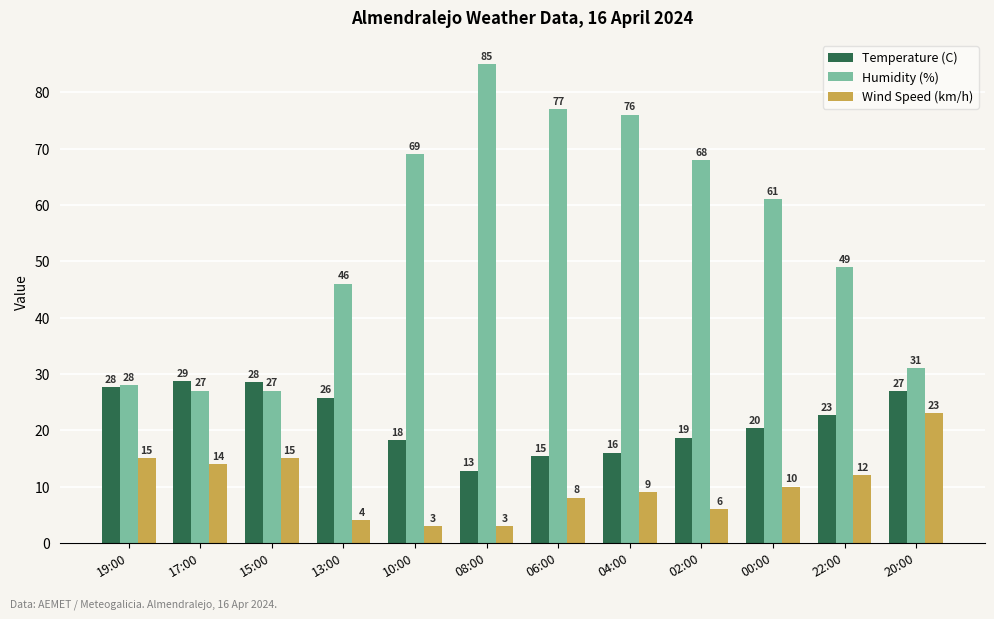

How many distinct data groups are displayed?

3